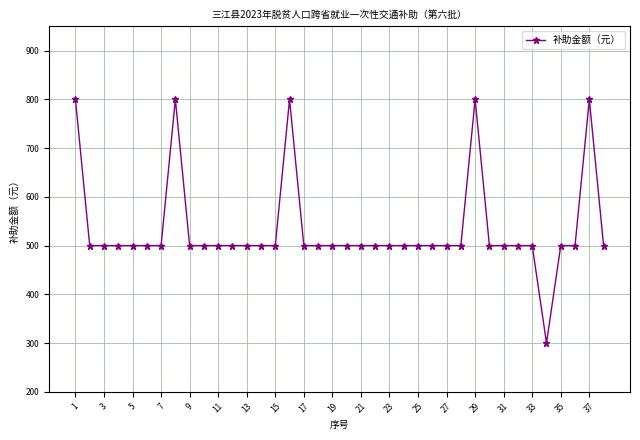

Is this an area chart (filled region under the line)?

No